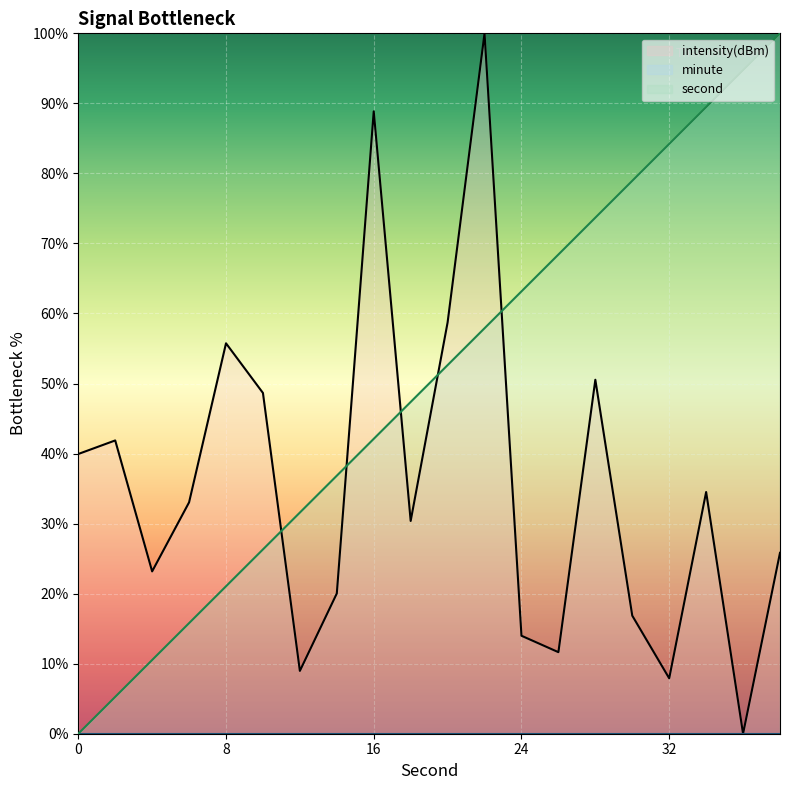

Reading left to right, what are all the values shown in this chart?

intensity(dBm): 39.9	41.9	23.2	33.0	55.7	48.7	9.0	20.0	88.9	30.4	58.7	100.0	14.0	11.6	50.5	16.9	7.9	34.5	-0.0	25.8
second: 0.0	5.3	10.5	15.8	21.1	26.3	31.6	36.8	42.1	47.4	52.6	57.9	63.2	68.4	73.7	78.9	84.2	89.5	94.7	100.0